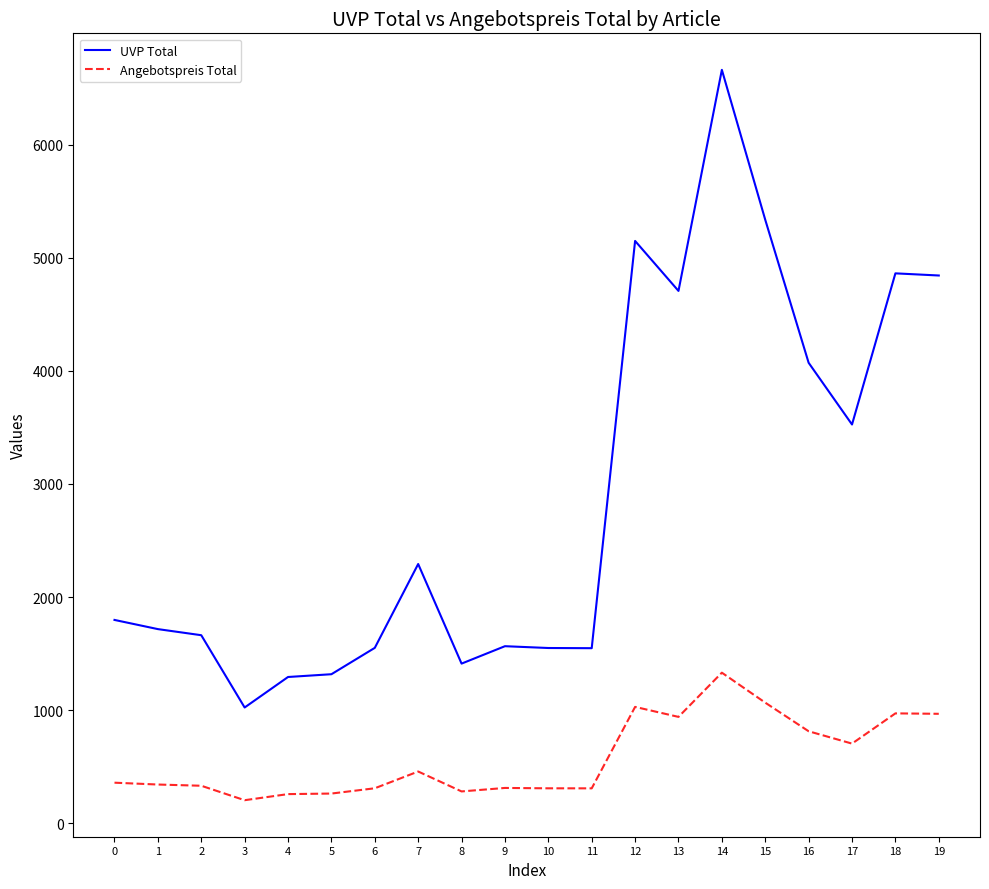

Which series changed the most between 8 and 16?

UVP Total